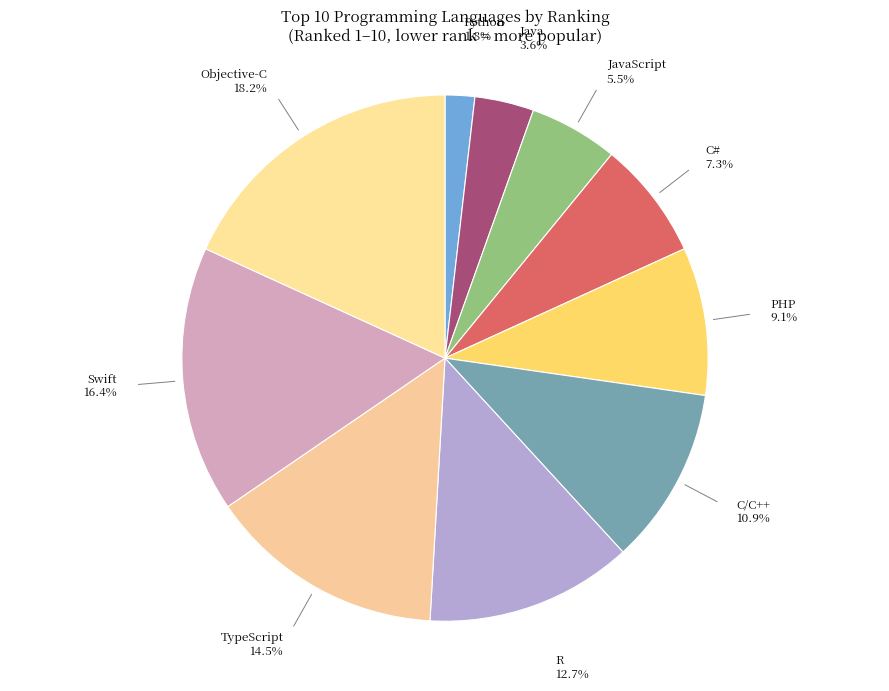

Count the number of slices in the pie.

10